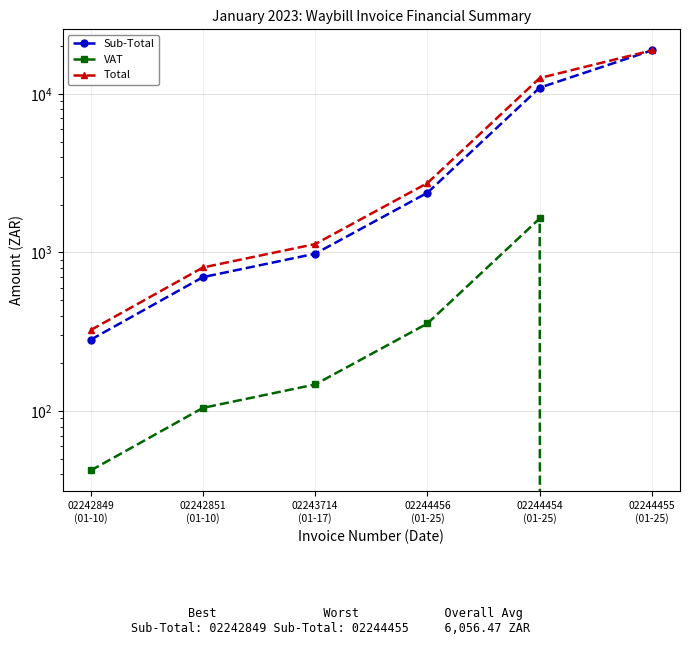

Reading left to right, list all the values displayed in this chart.

Sub-Total: 282.0	699.5	982.6	2379.9	10923.8	18780.7
VAT: 42.3	104.9	147.4	357.0	1638.6	0.0
Total: 324.4	804.5	1130.0	2736.9	12562.4	18780.7